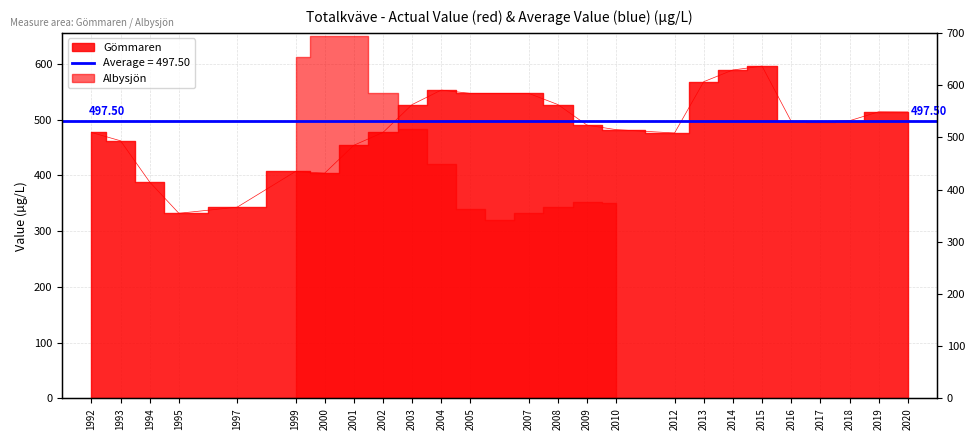

Reading left to right, what are all the values shown in this chart?

1992=477.0	1993=462.0	1994=388.0	1995=332.0	1997=343.0	1999=407.0	2000=404.0	2001=454.0	2002=477.0	2003=527.0	2004=553.0	2005=547.0	2007=547.0	2008=527.0	2009=490.0	2010=482.0	2012=476.0	2013=568.0	2014=589.0	2015=596.0	2016=497.0	2017=496.0	2018=498.0	2019=514.0	2020=513.7